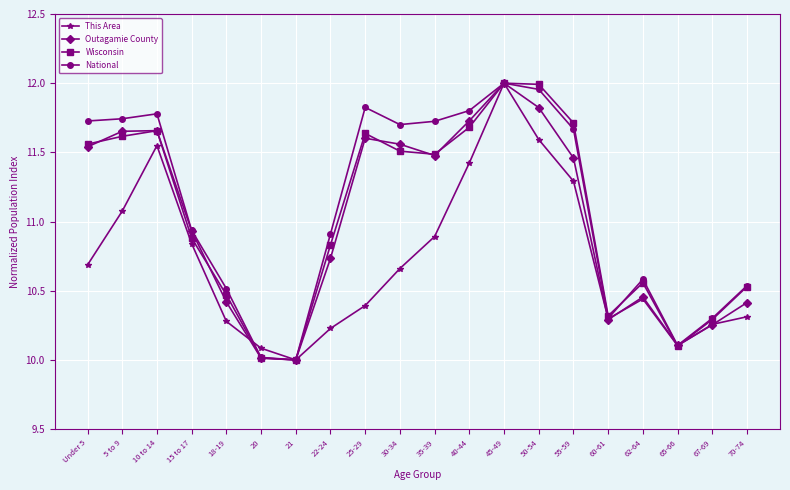

Which series changed the most between 40-44 and 70-74?

Outagamie County